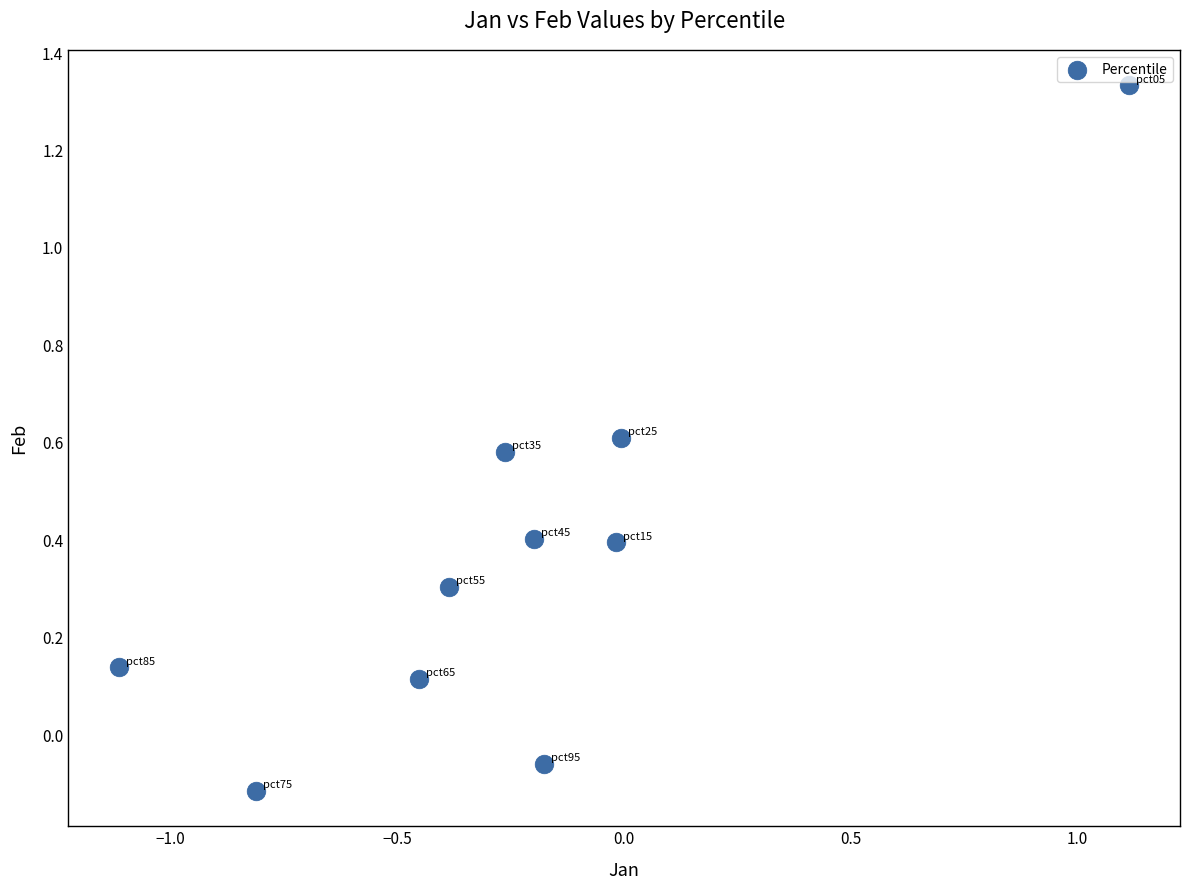

What is the range of Y values (max minus min)?

1.4